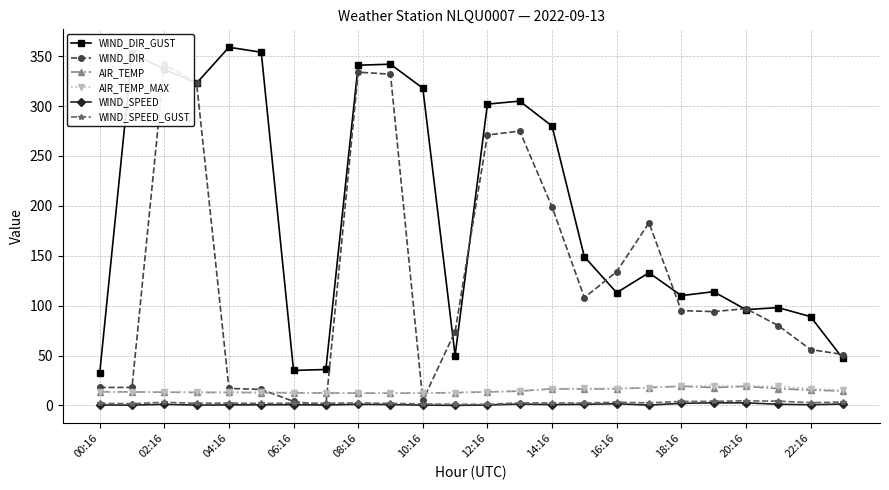

True or false: WIND_DIR_GUST has more than 2 interior local peaks.

True